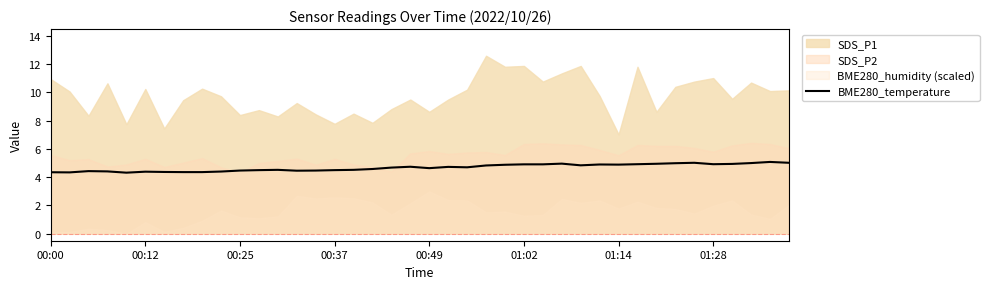

The chart shows a value of 2.0 at 33. True or false?

False